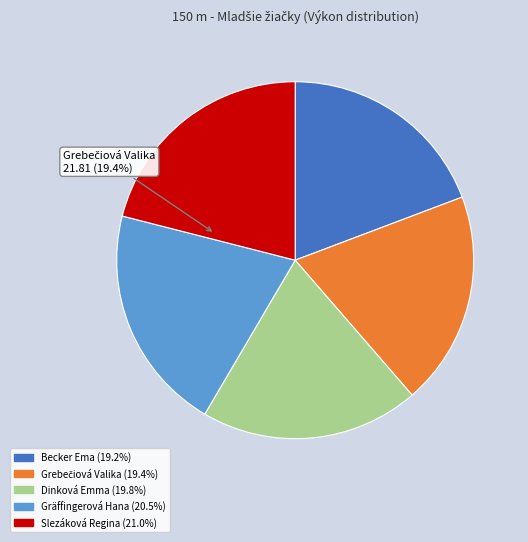

True or false: Dinková Emma accounts for 7% of the total.

False